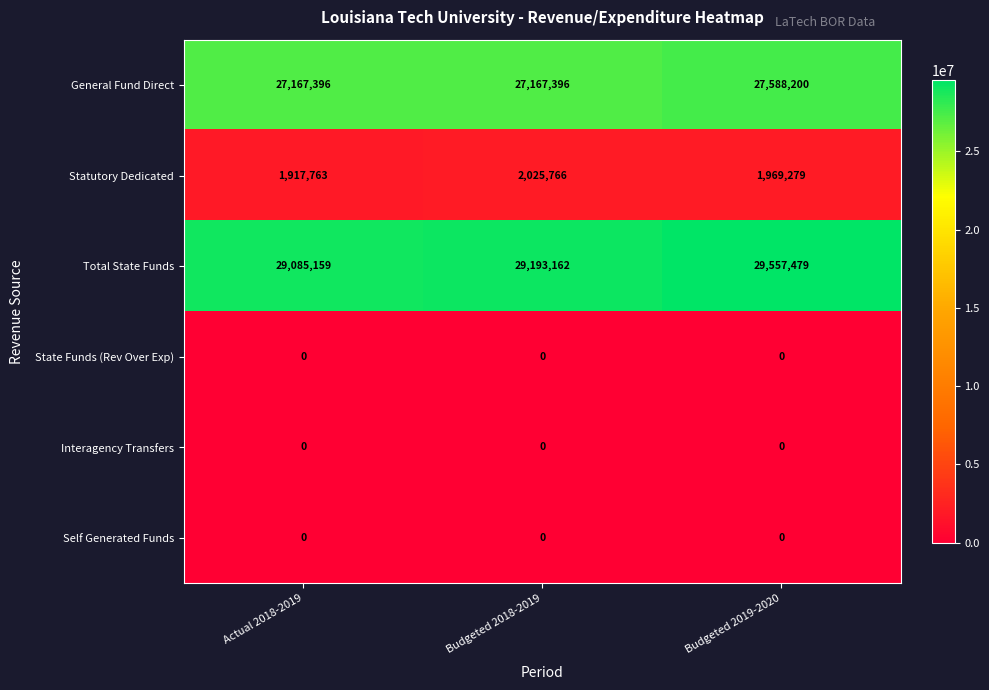

List the labels in order of Total State Funds value, largest first.

Budgeted 2019-2020, Budgeted 2018-2019, Actual 2018-2019